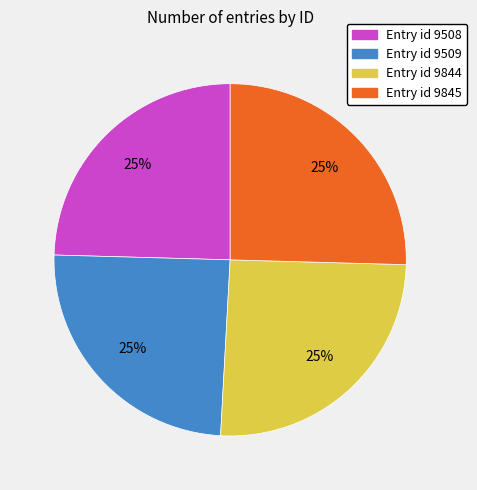

To the nearest percent, what percentage of the pie is Entry id 9844?

25%